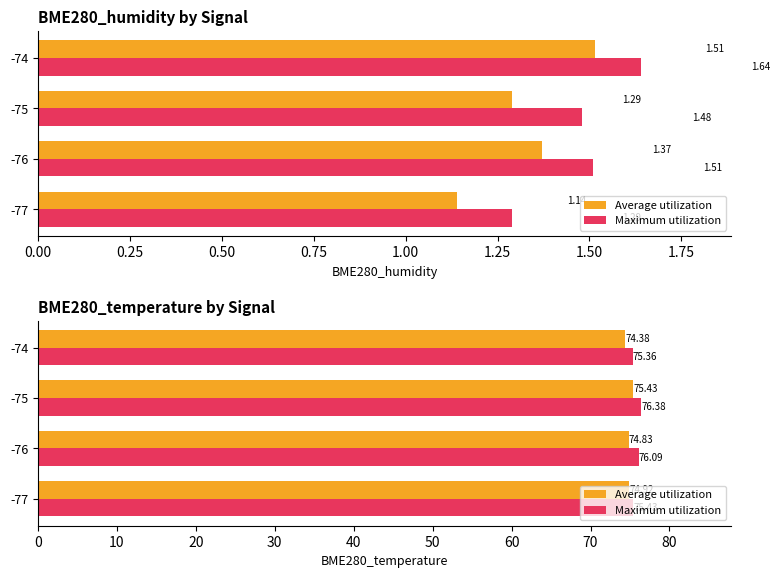

How many groups of bars are there?

4